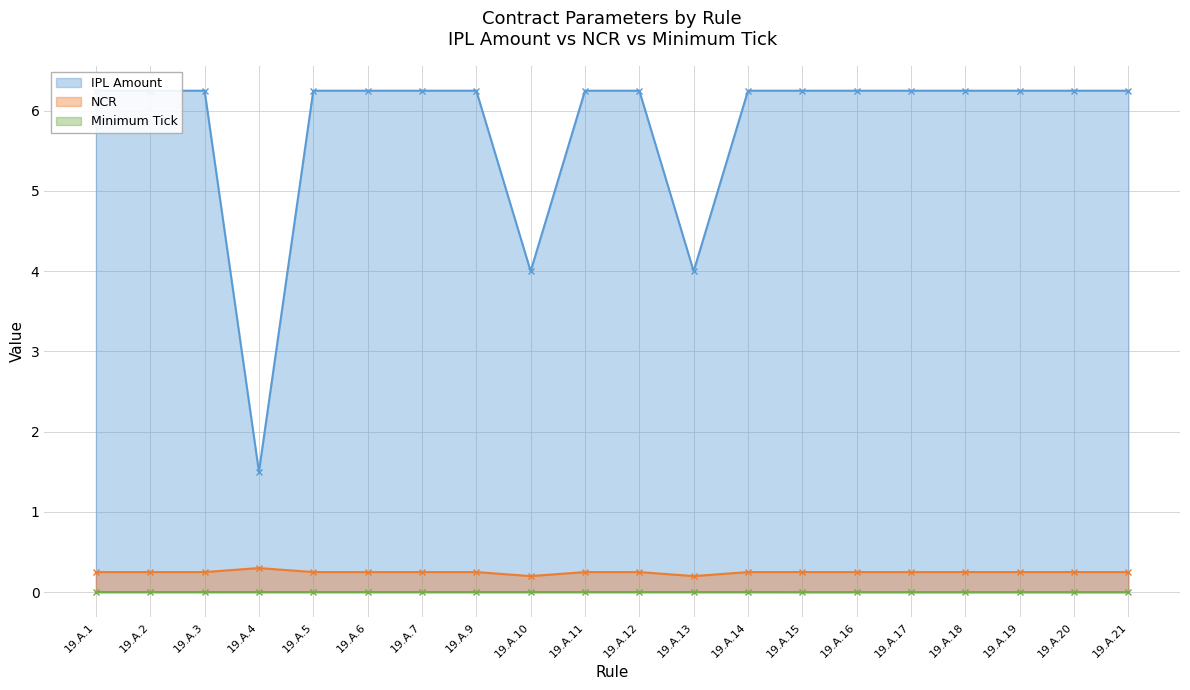

What value does the NCR series have at 19.A.7?

0.2